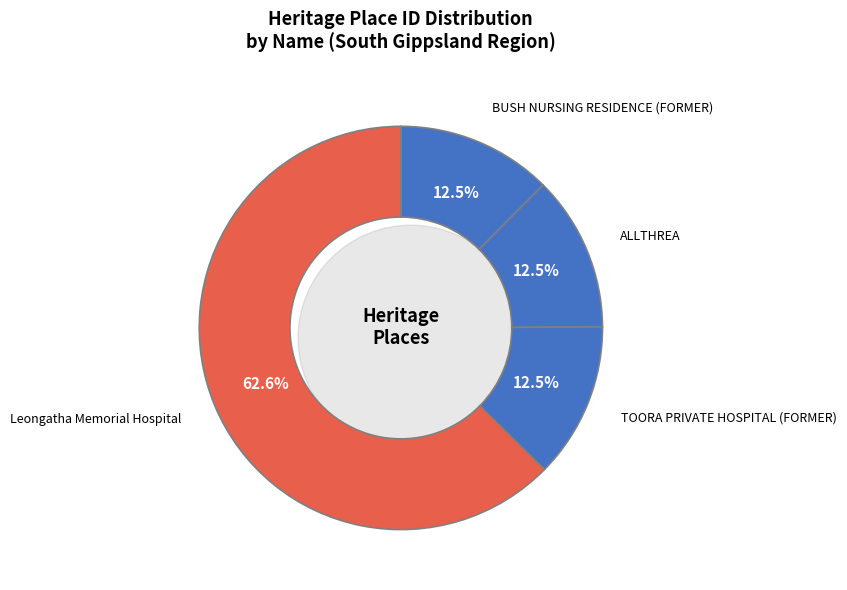

What percentage is the Leongatha Memorial Hospital slice, to the nearest percent?

63%